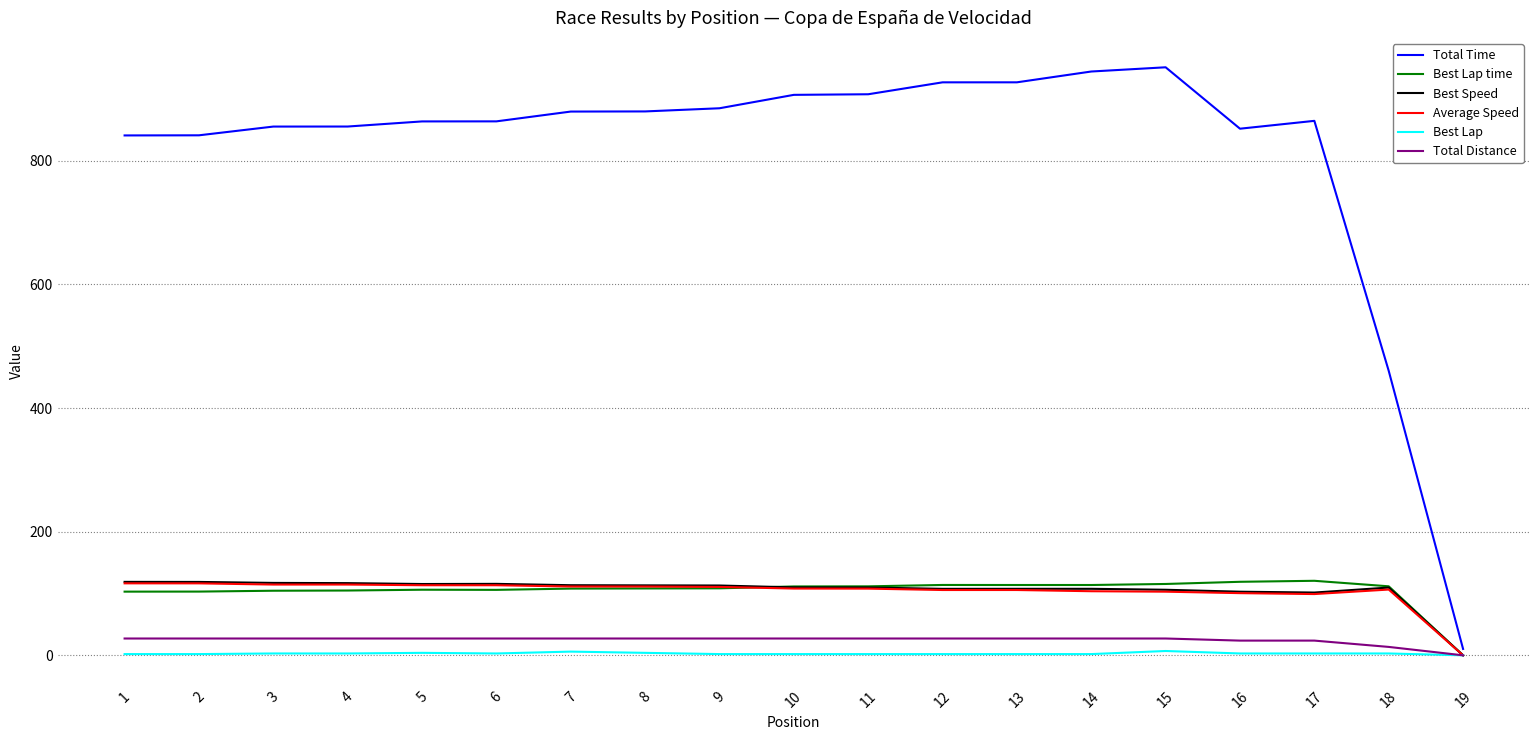

What is the greatest value displayed?

951.2